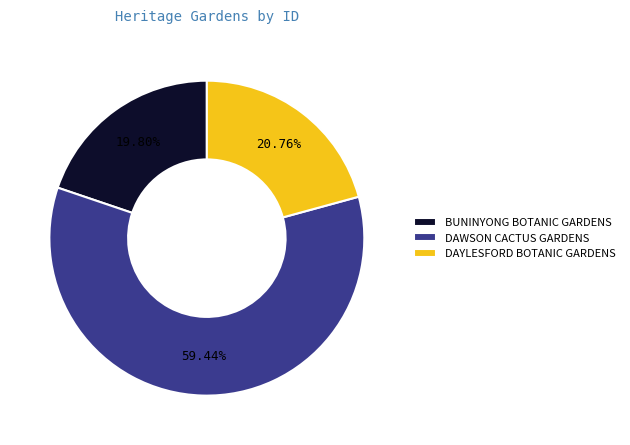

Rank the categories by value from highest to lowest.

DAWSON CACTUS GARDENS, DAYLESFORD BOTANIC GARDENS, BUNINYONG BOTANIC GARDENS